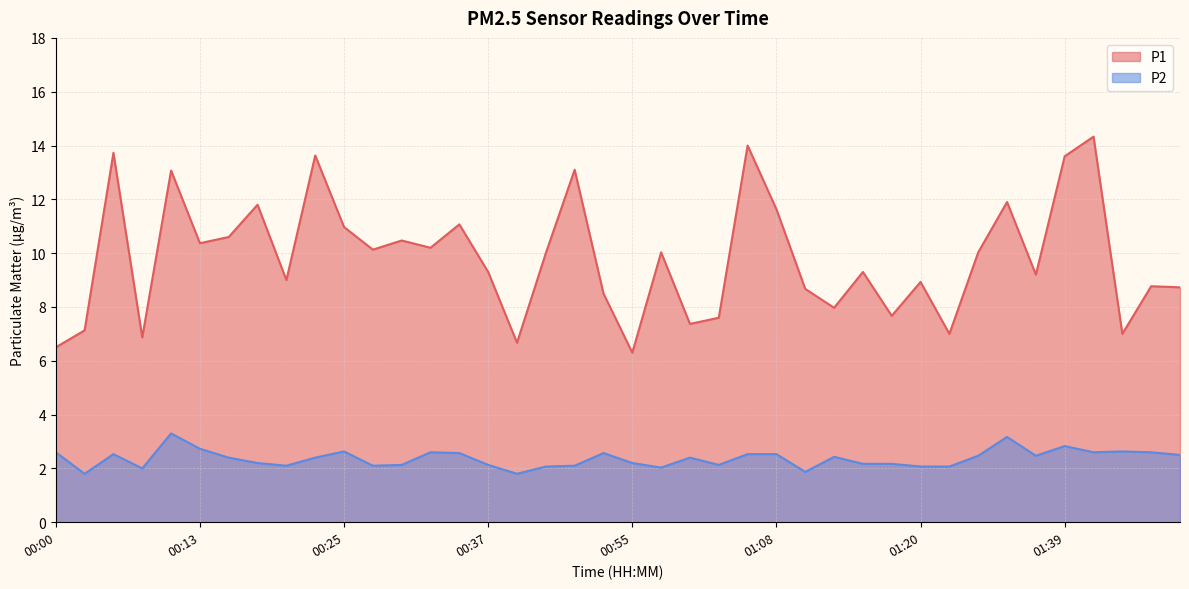

The value of P2 at 00:58 is 1.2. True or false?

False